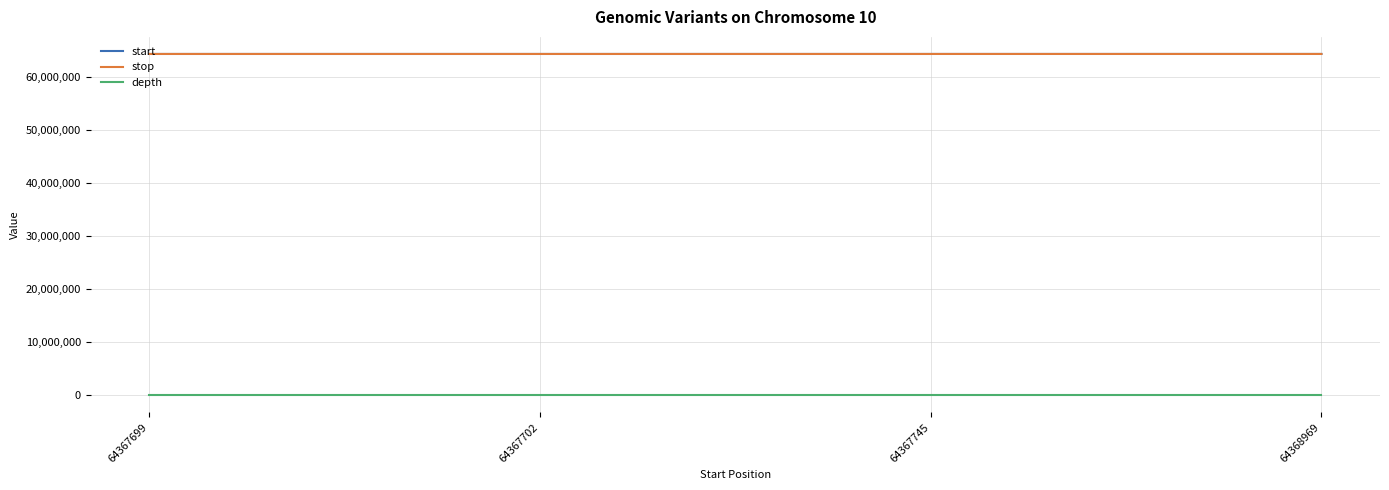

What is the difference between the depth values at 64367745 and 64367702?

8